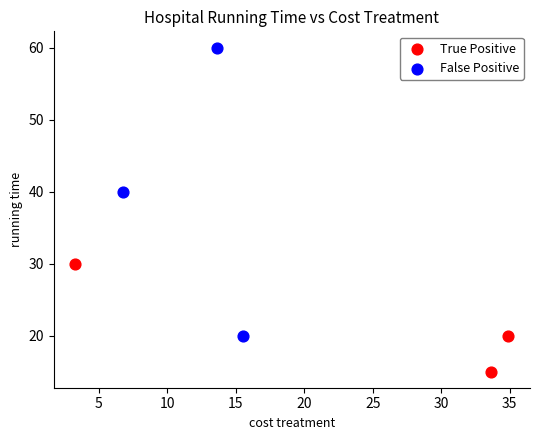

Which series reaches the minimum Y coordinate?

True Positive